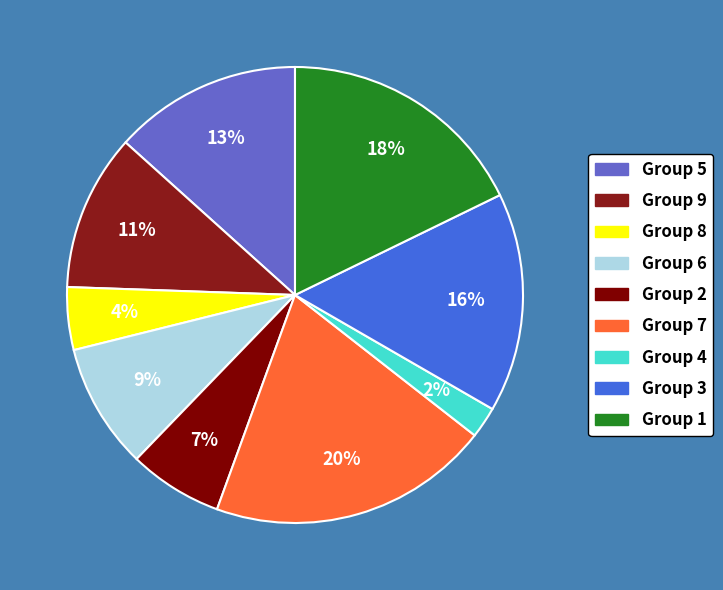

Count the number of slices in the pie.

9